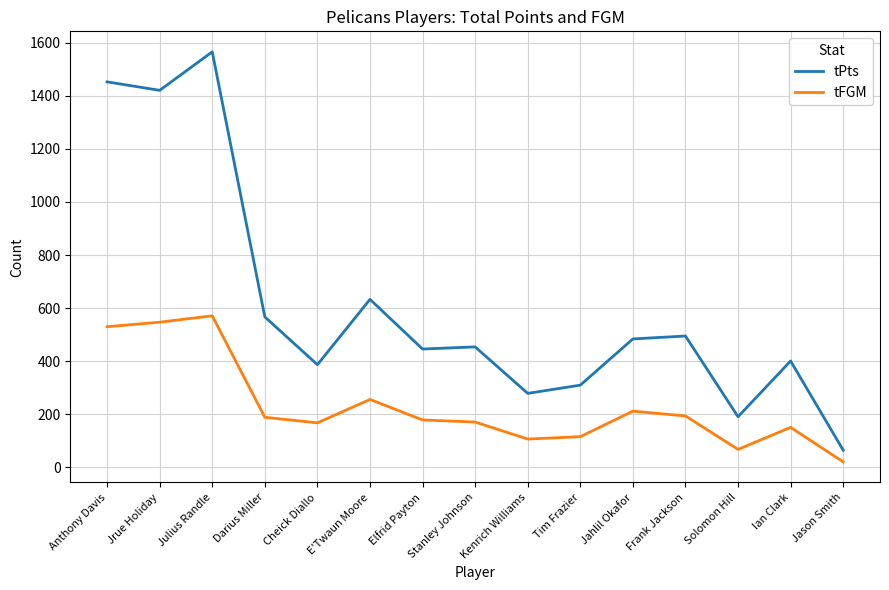

Which series has the largest range (max minus min)?

tPts